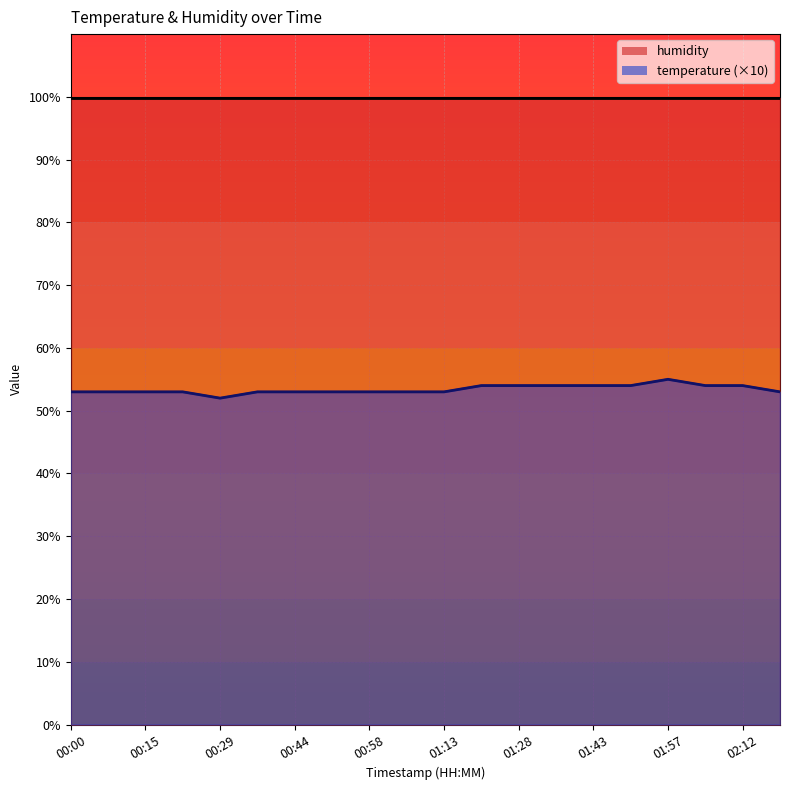

Approximately how many times larger is the value at 01:20 compared to 02:05?

1.0